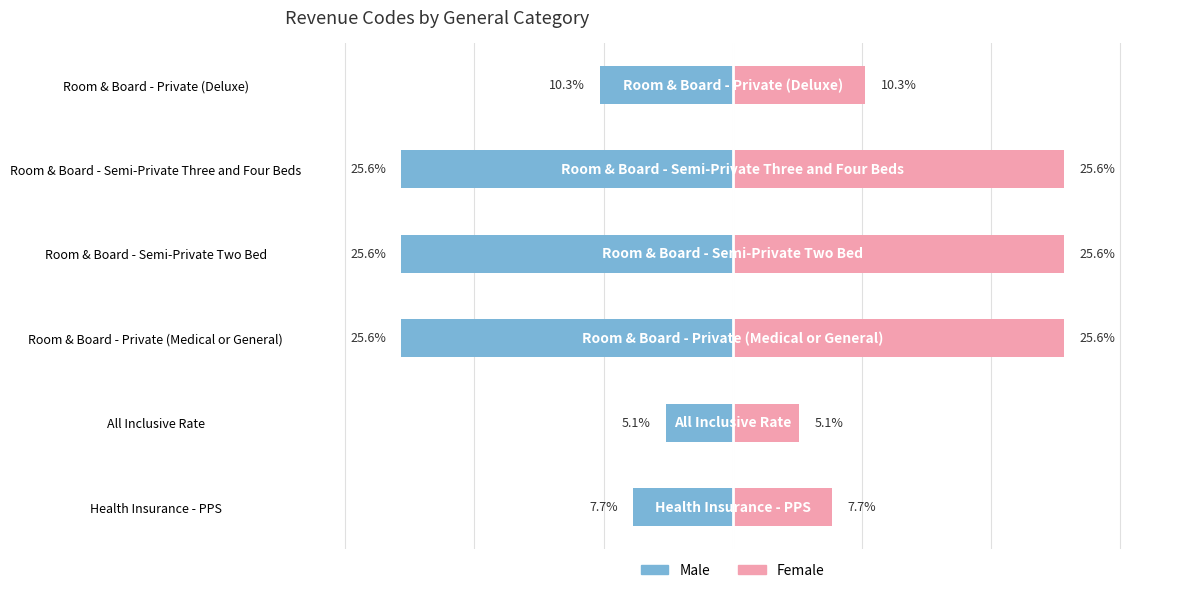

Between All Inclusive Rate and Room & Board - Semi-Private Two Bed, which series saw the biggest shift?

Male